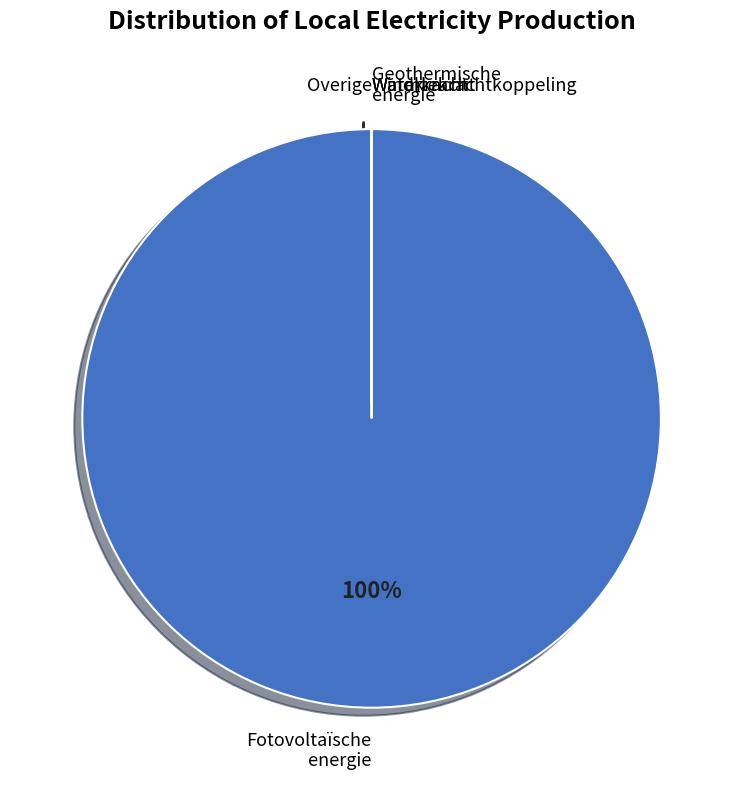

To the nearest percent, what is the average slice percentage?

17%